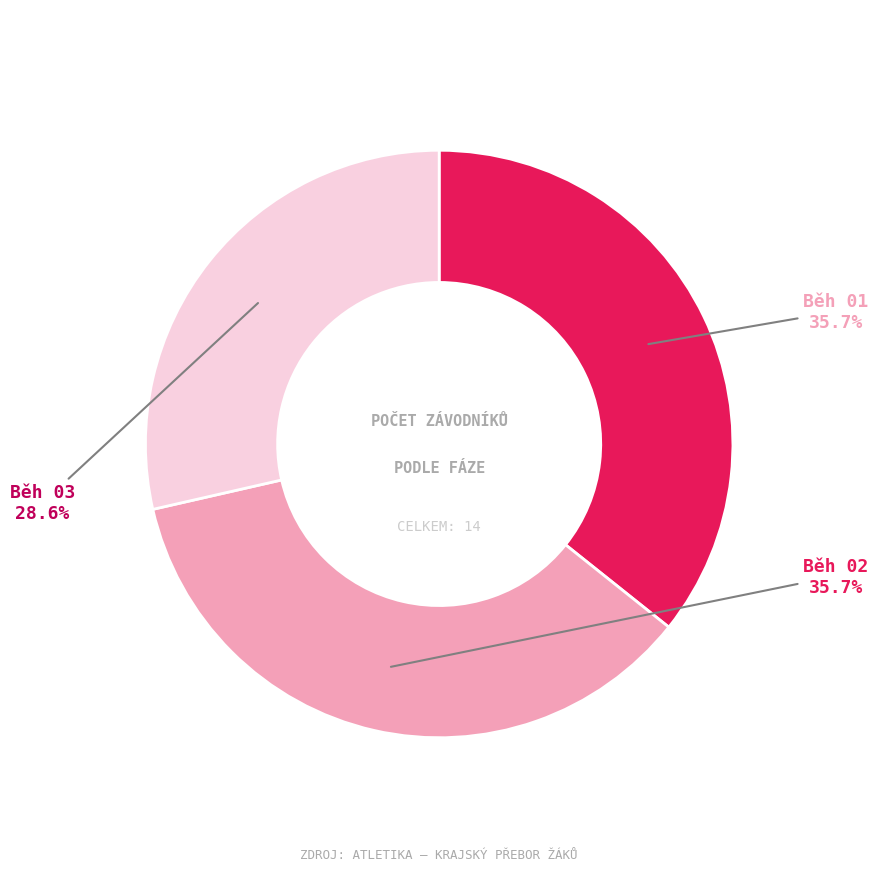

Does any single category account for the majority?

No